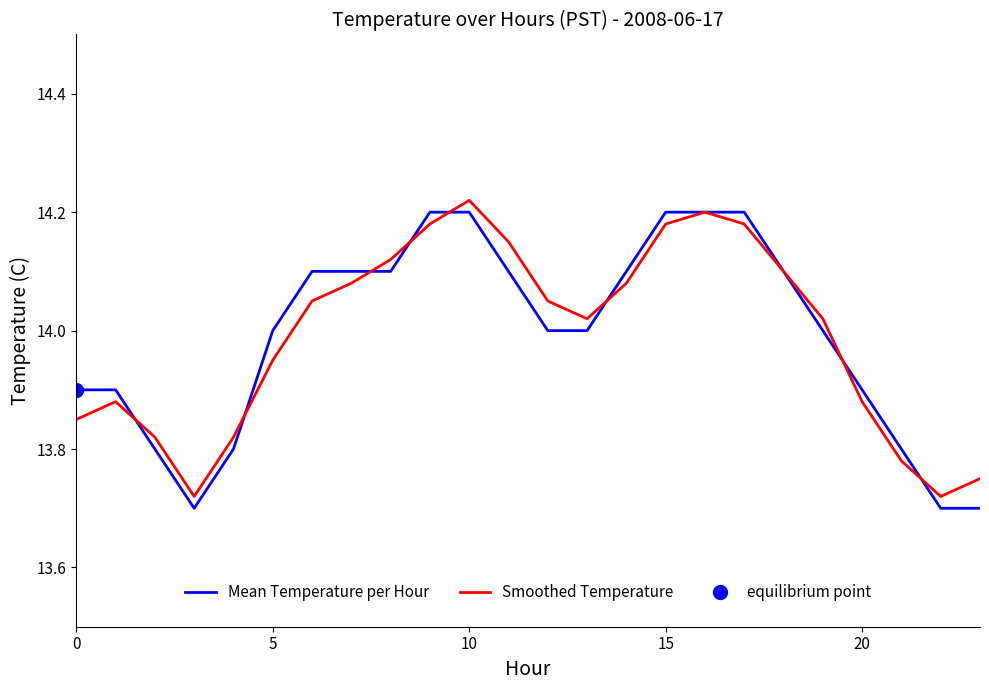

At which label does Smoothed Temperature reach its peak?

10